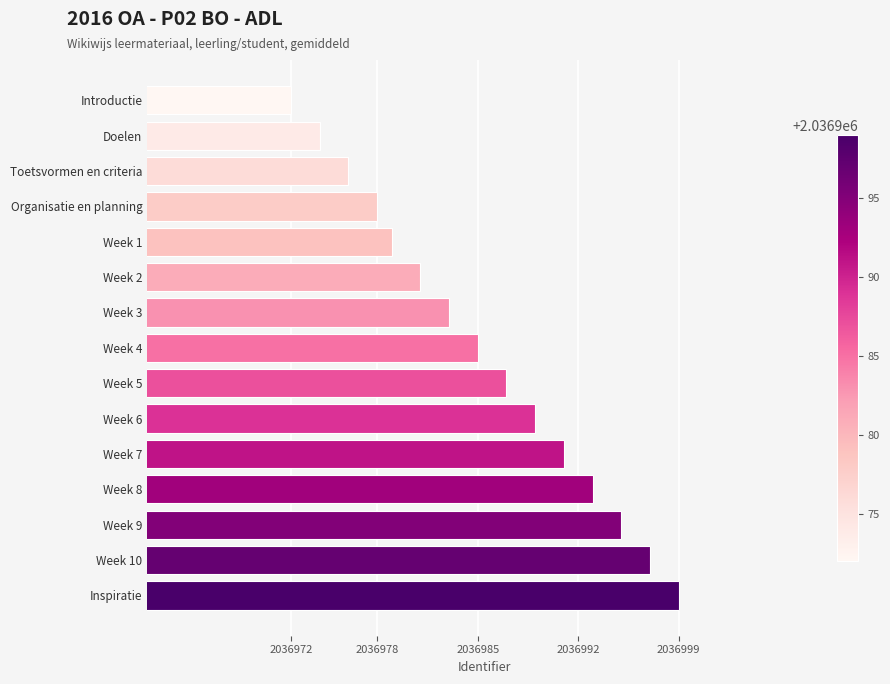

Reading top to bottom, extract all data points from this chart.

2036972	2036974	2036976	2036978	2036979	2036981	2036983	2036985	2036987	2036989	2036991	2036993	2036995	2036997	2036999